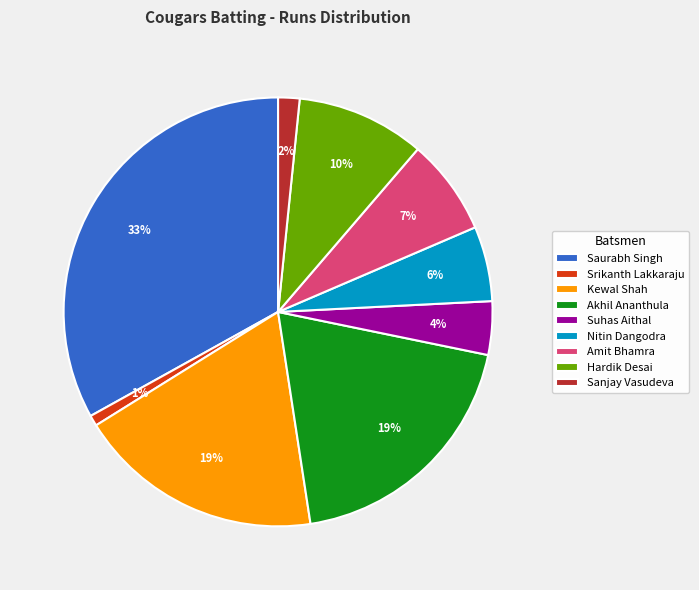

To the nearest percent, what is the difference between the largest and smallest slice percentages?

32%